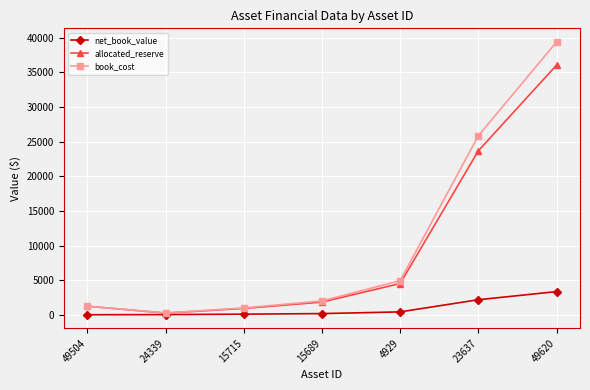

What is the spread (max minus min) of values at 23637?

23674.1